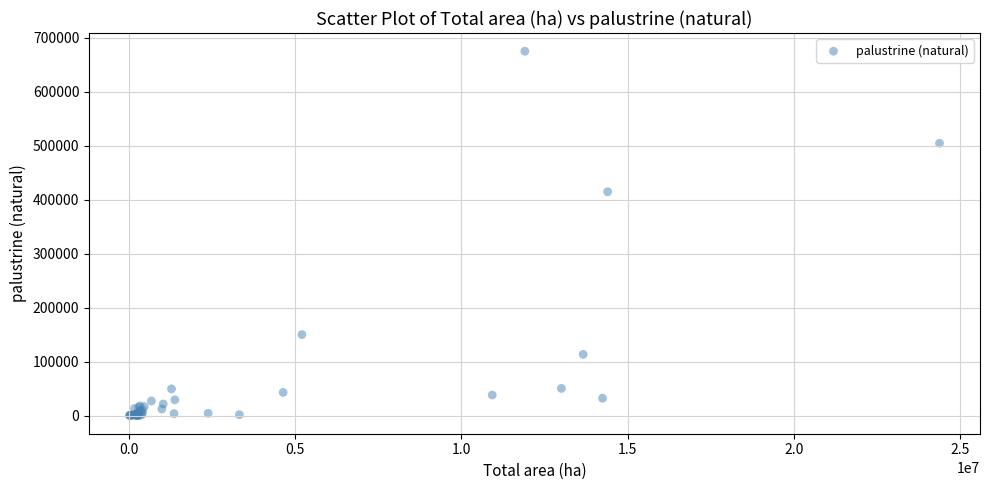

What Y value in the scatter plot is closest to 337476?

414604